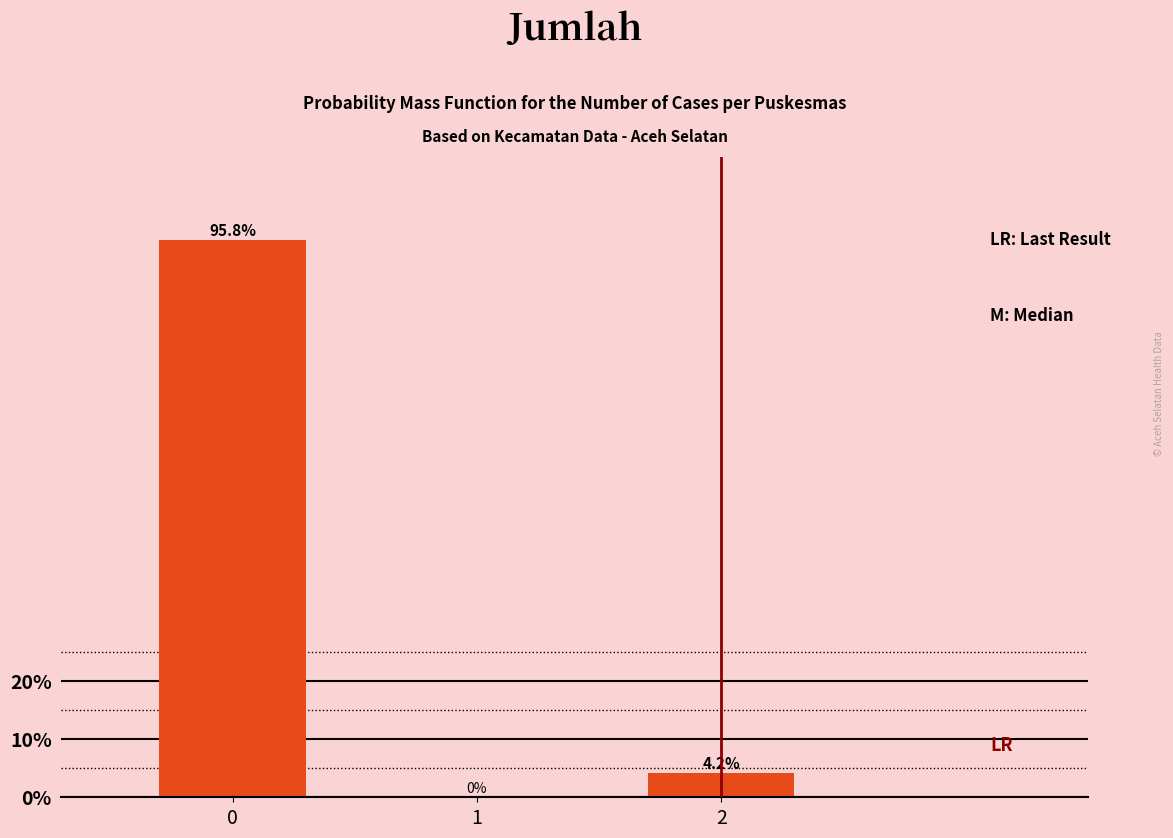

Reading left to right, extract all data points from this chart.

0=95.8	1=0.0	2=4.2